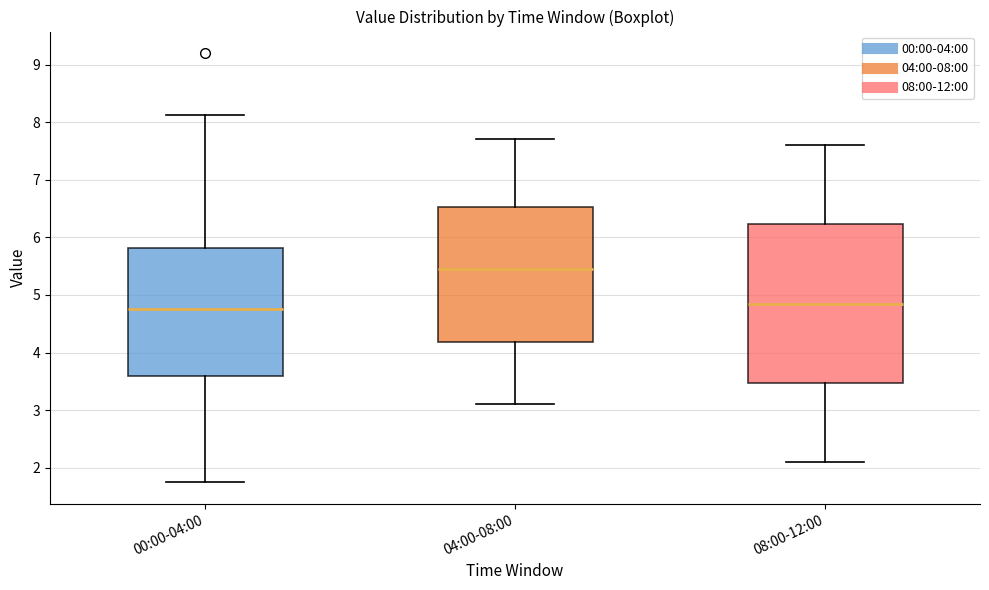

Which box is the tallest, from its lower edge to its upper edge?

08:00-12:00